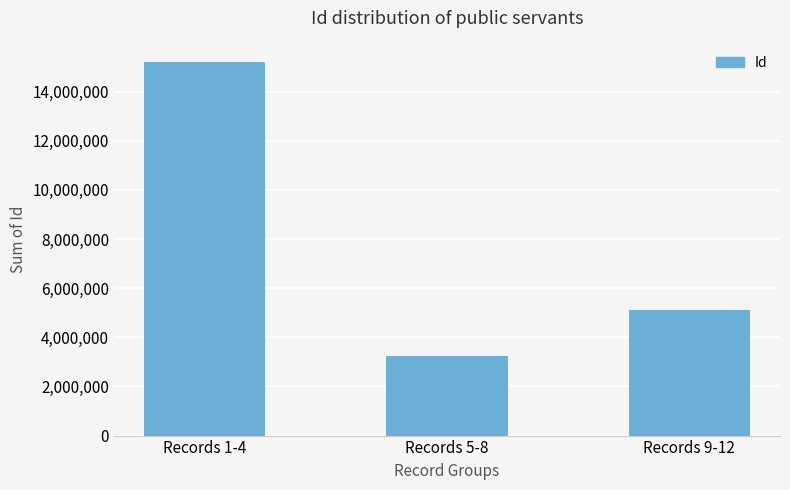

How many series are shown in this chart?

1